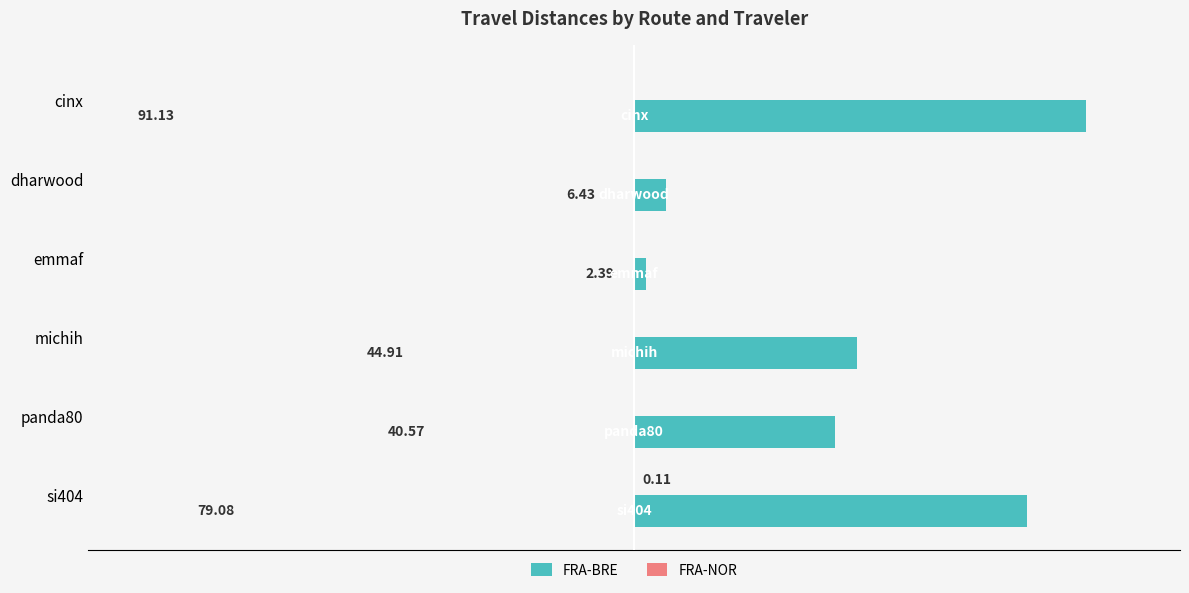

Where is FRA-BRE nearest to the value 46?

michih